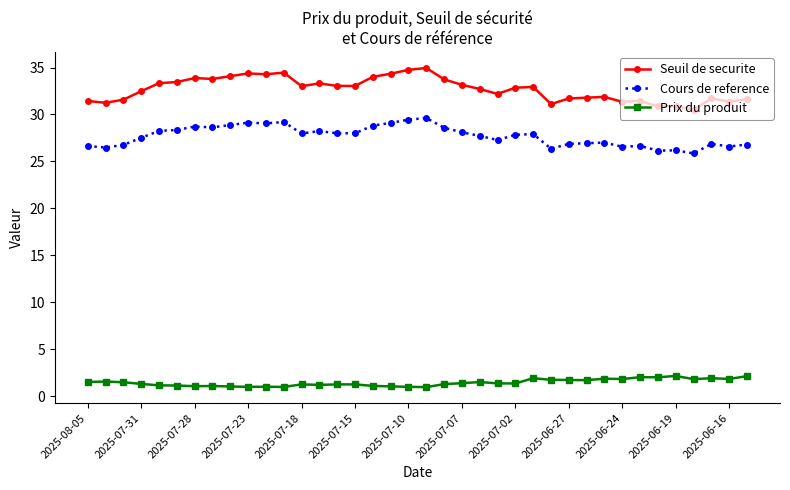

What is the sum of all Seuil de securite values?

1242.6